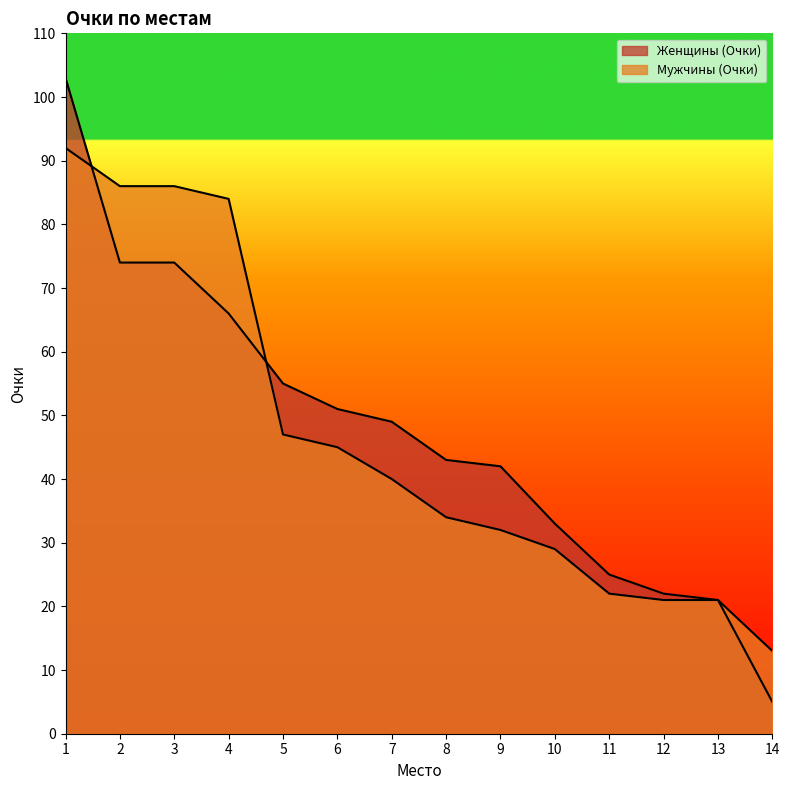

What is the greatest value displayed?

103